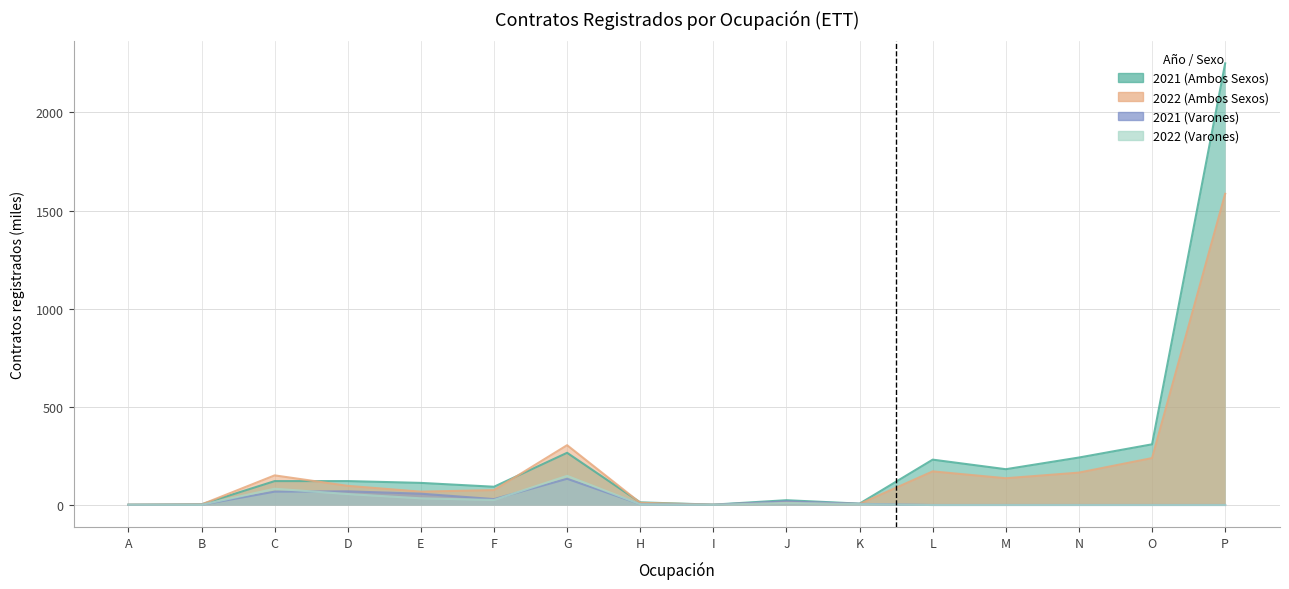

Between D and O, which series saw the biggest shift?

2021 (Ambos Sexos)